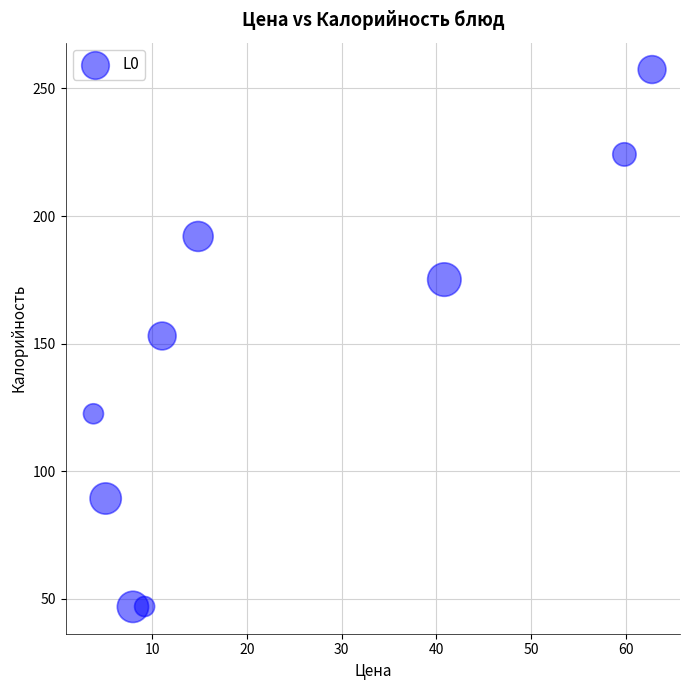

What is the average Y value?

145.3